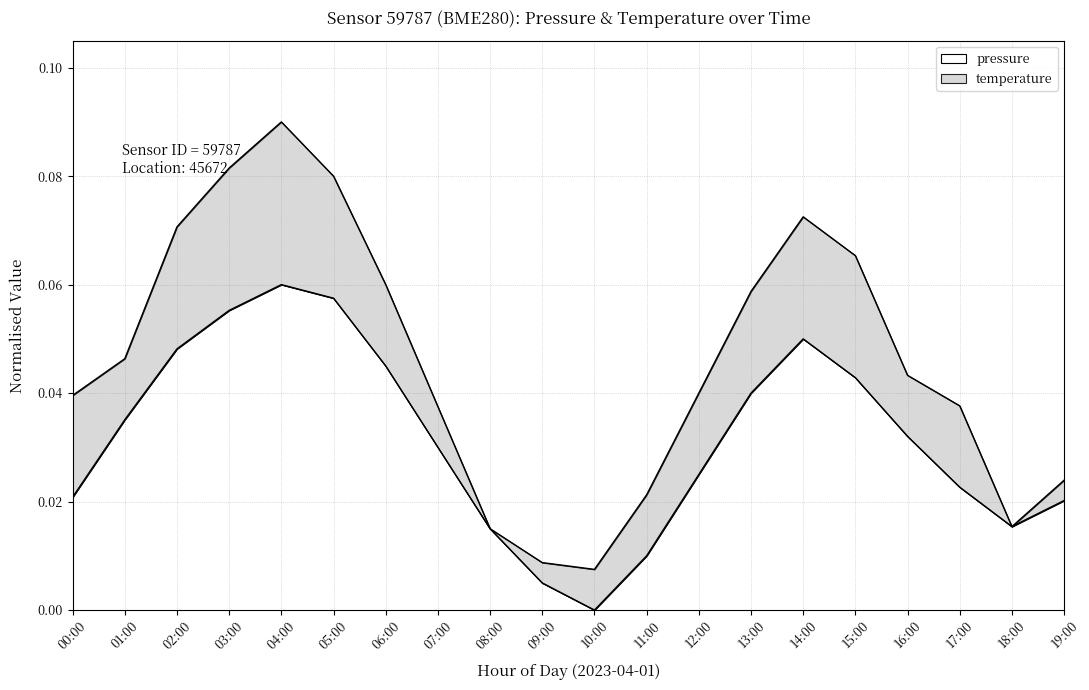

What are all the series names shown in the legend?

pressure, temperature